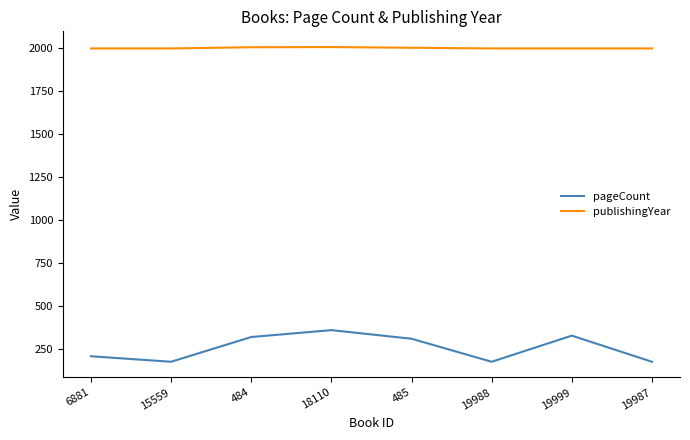

True or false: publishingYear and pageCount intersect in this chart.

False